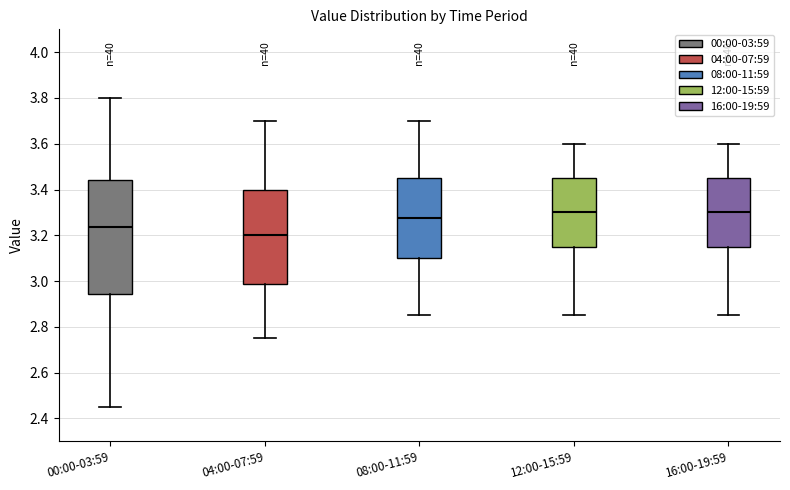

Which box is the tallest, from its lower edge to its upper edge?

00:00-03:59